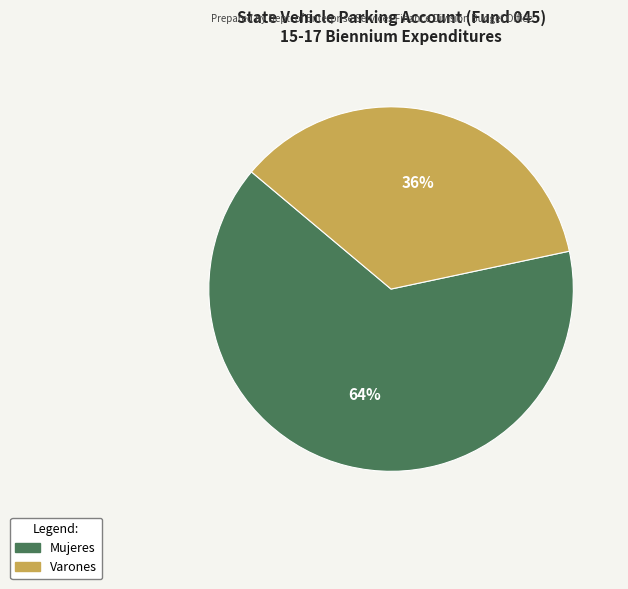

Combined, do Varones and Mujeres account for over 50%?

Yes